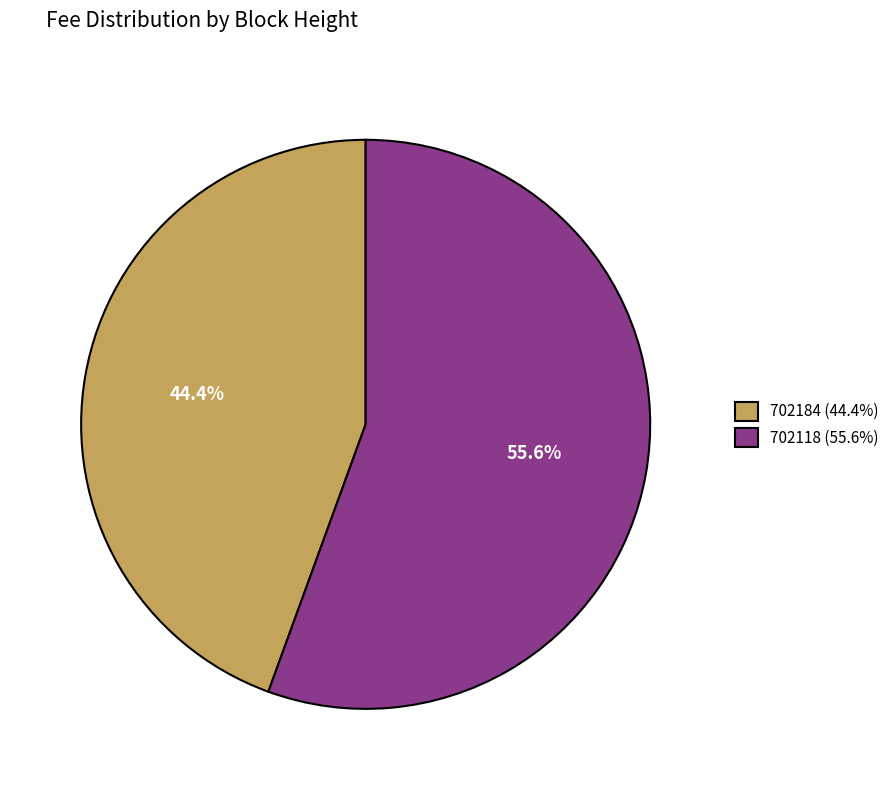

To the nearest percent, what percentage of the pie is 702118?

56%